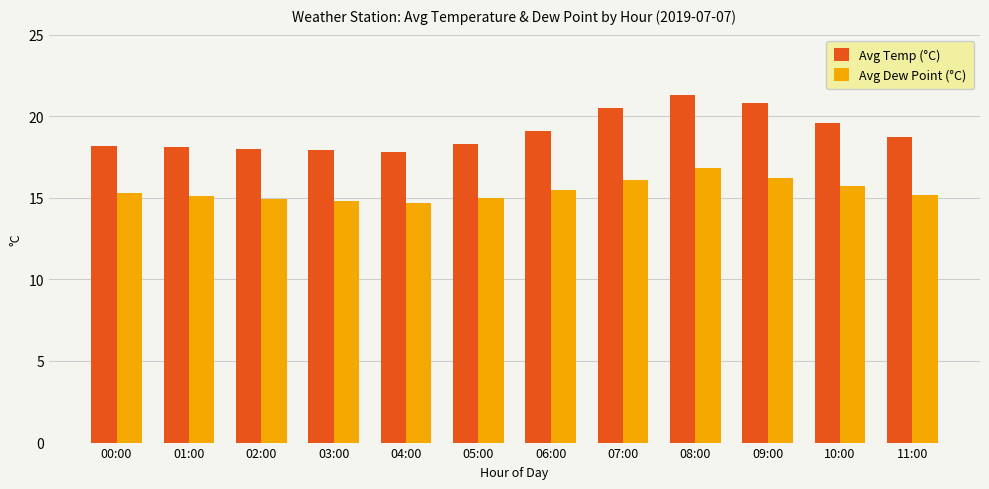

Which series changed the most between 04:00 and 09:00?

Avg Temp (°C)